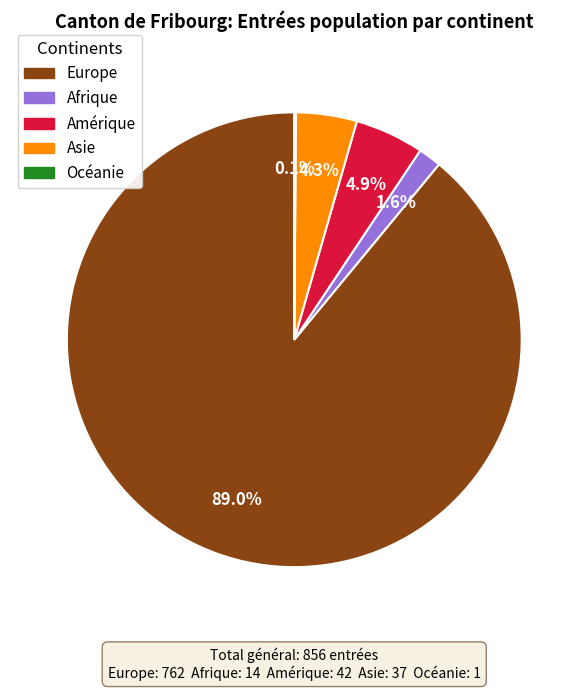

Which slice is the largest?

Europe